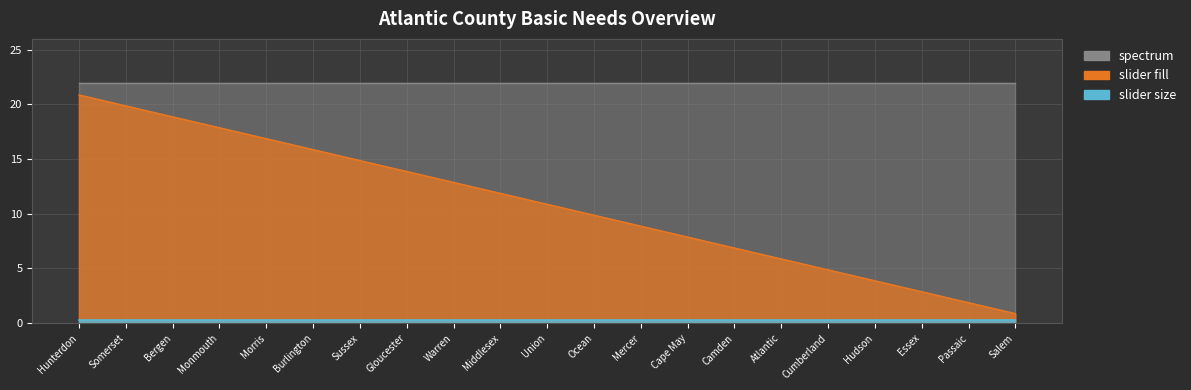

True or false: slider fill has a value of 22.3 at Burlington.

False